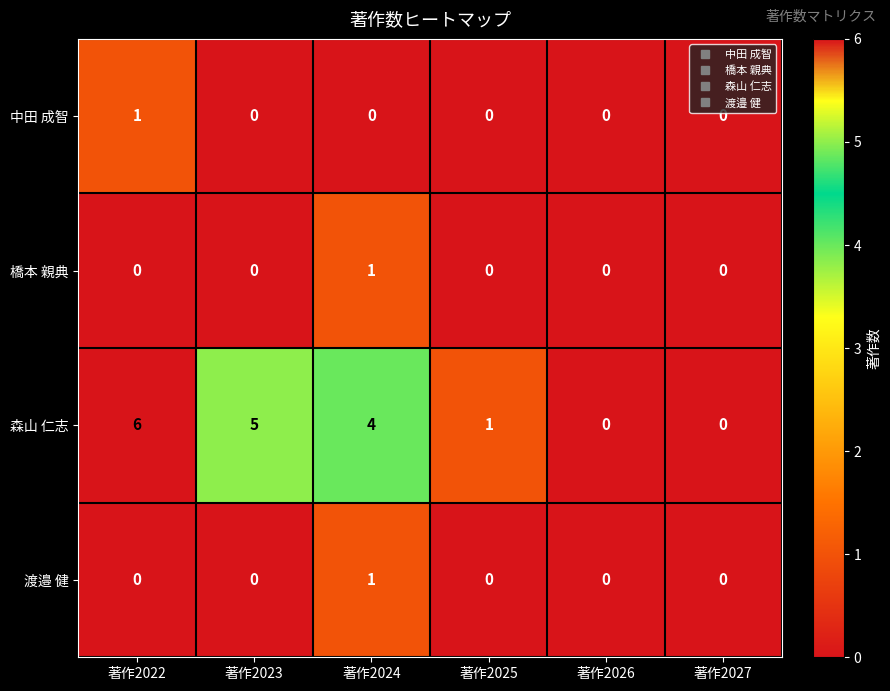

What is the sum of the 森山 仁志 values at 著作2022 and 著作2025?

7